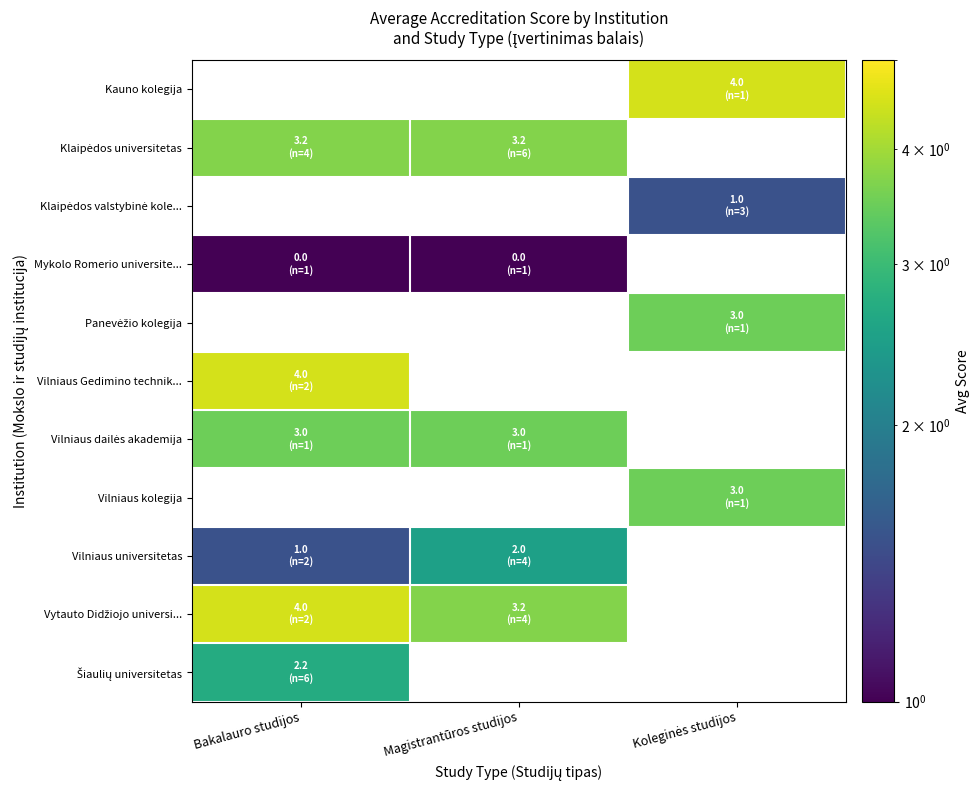

Which series has the largest total across all categories?

Vytauto Didžiojo universi...